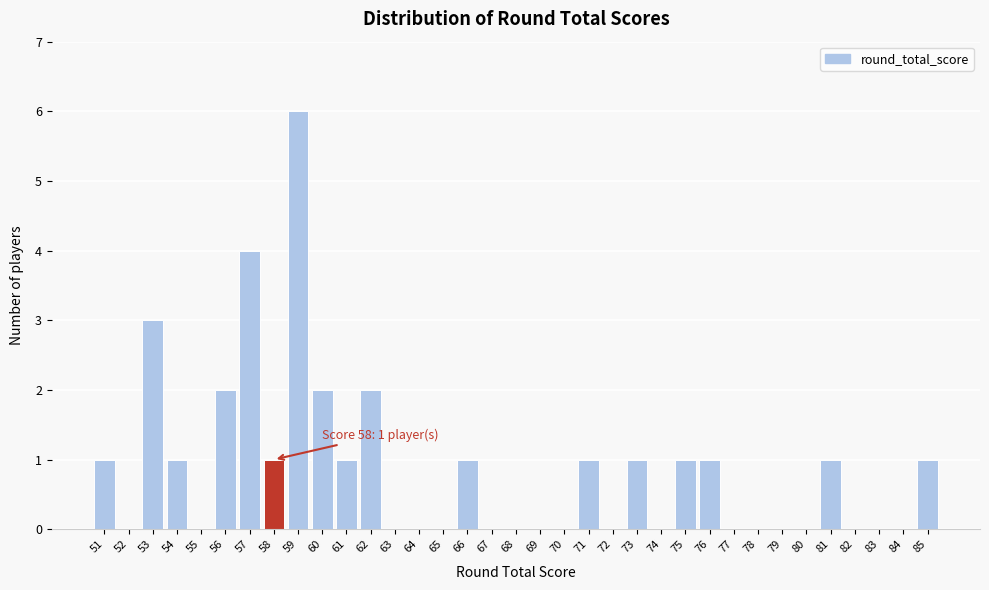

Which range on the x-axis has the tallest bar?

58.5 to 59.5